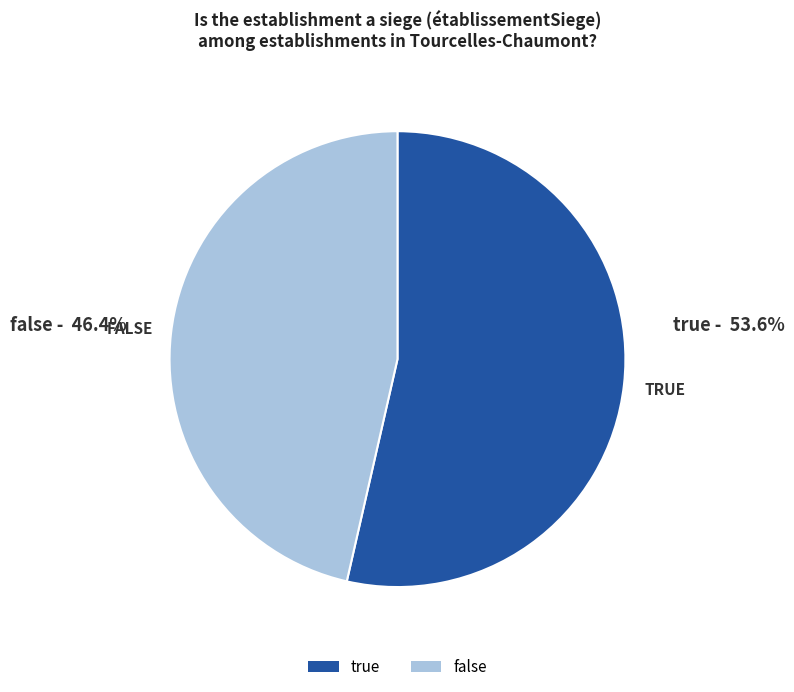

Is there a majority slice in this chart?

Yes